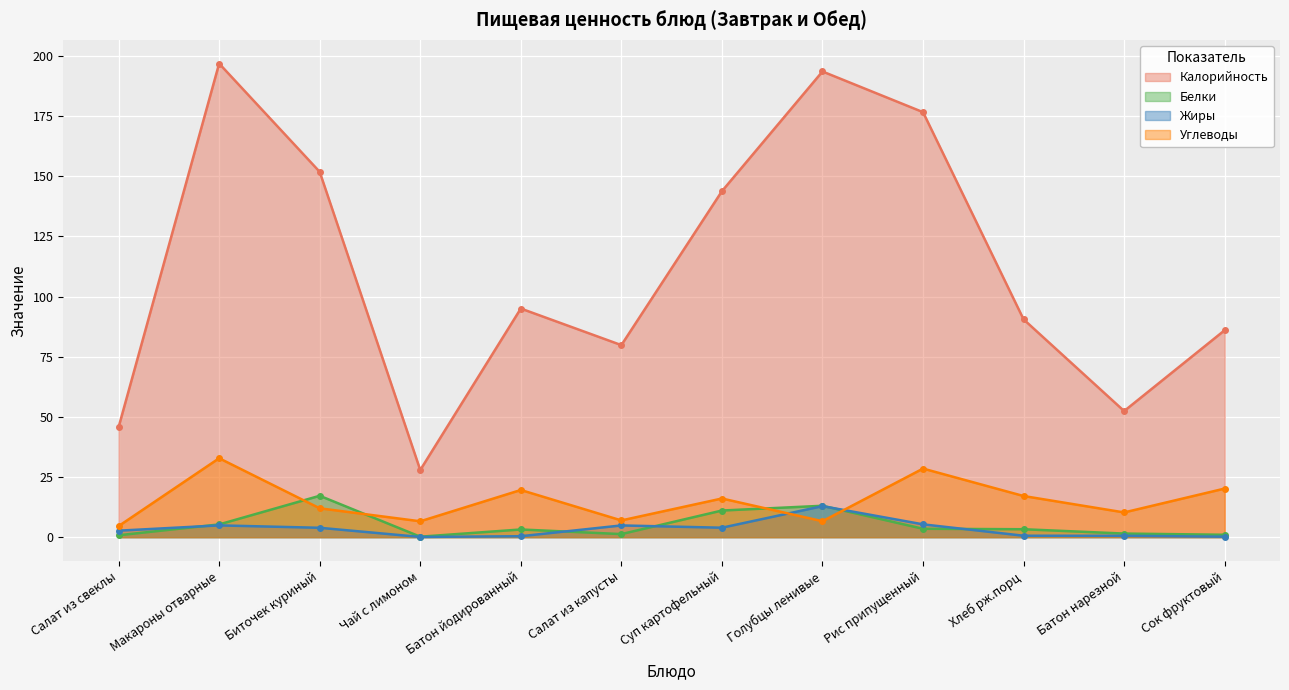

Where is the first local minimum for Жиры?

Чай с лимоном